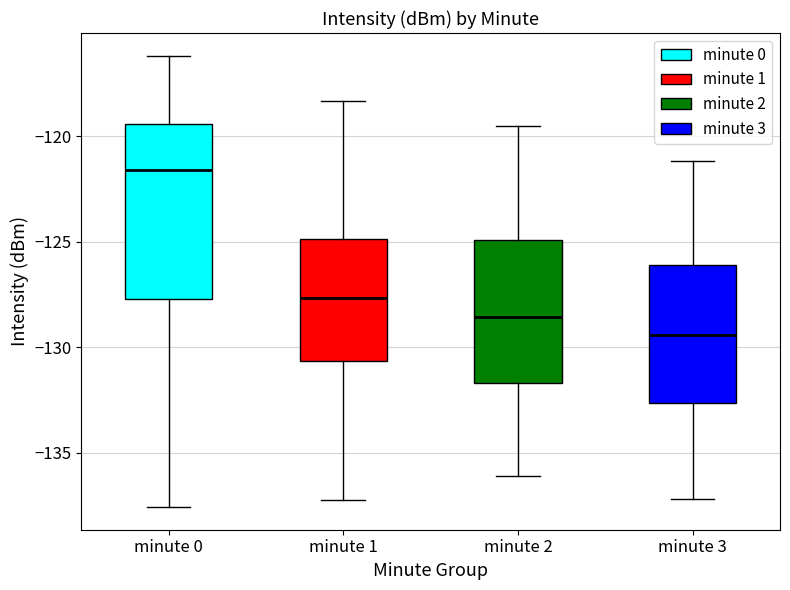

Comparing the boxes themselves (not the whiskers), which one is the tallest?

minute 0